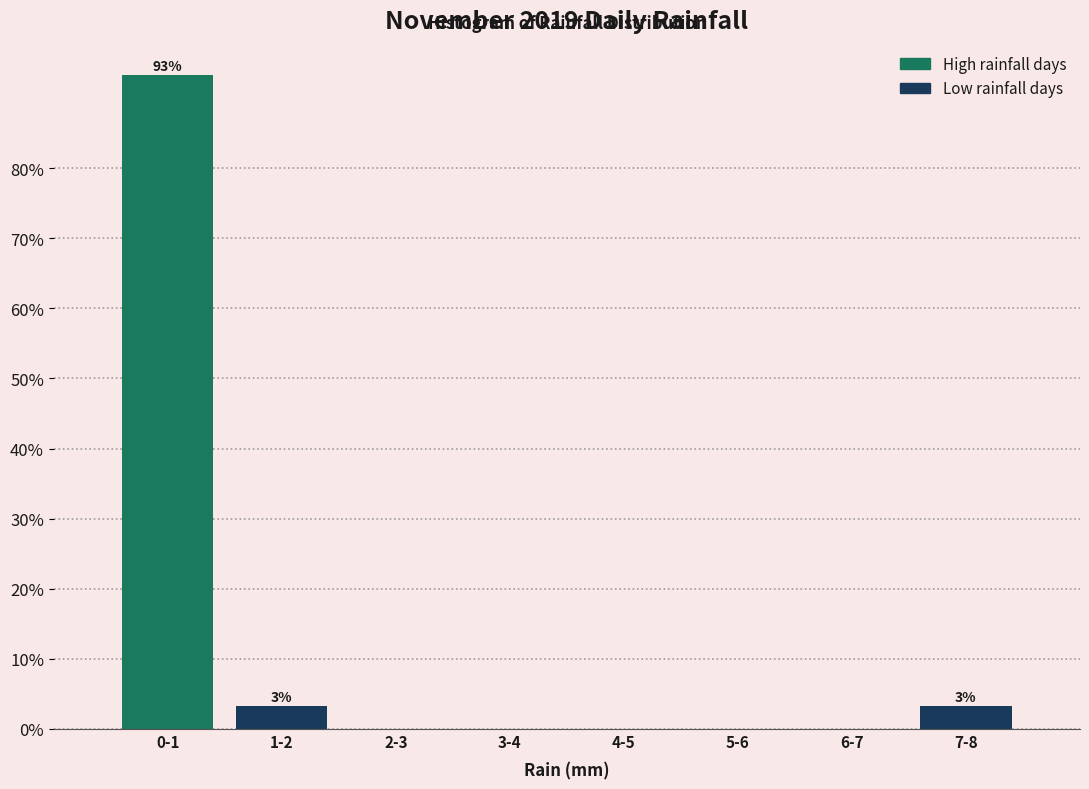

Reading left to right, transcribe all the data shown in this chart.

0-1=93.3	1-2=3.3	2-3=0.0	3-4=0.0	4-5=0.0	5-6=0.0	6-7=0.0	7-8=3.3